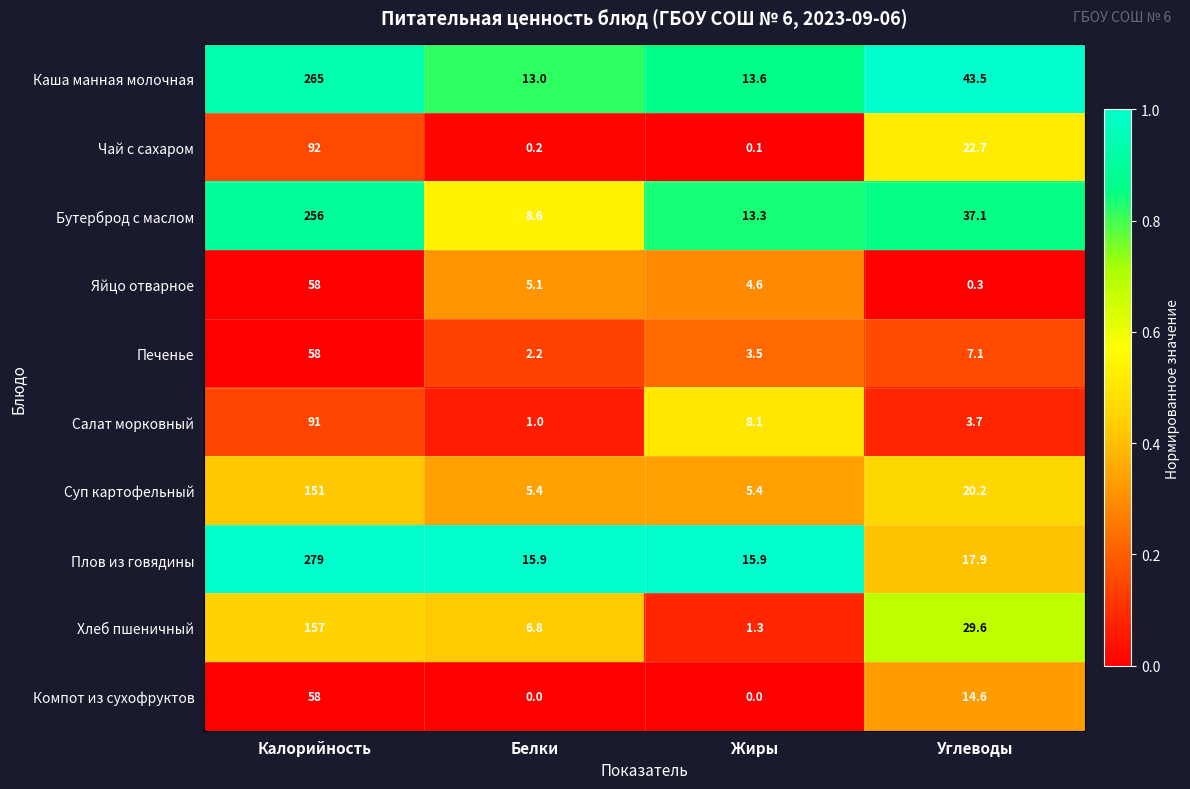

What is the greatest value displayed?

279.0